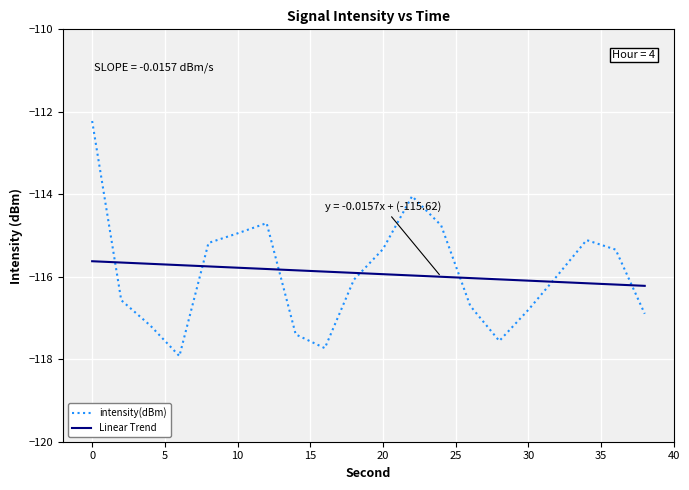

Which series has the widest spread of values?

intensity(dBm)